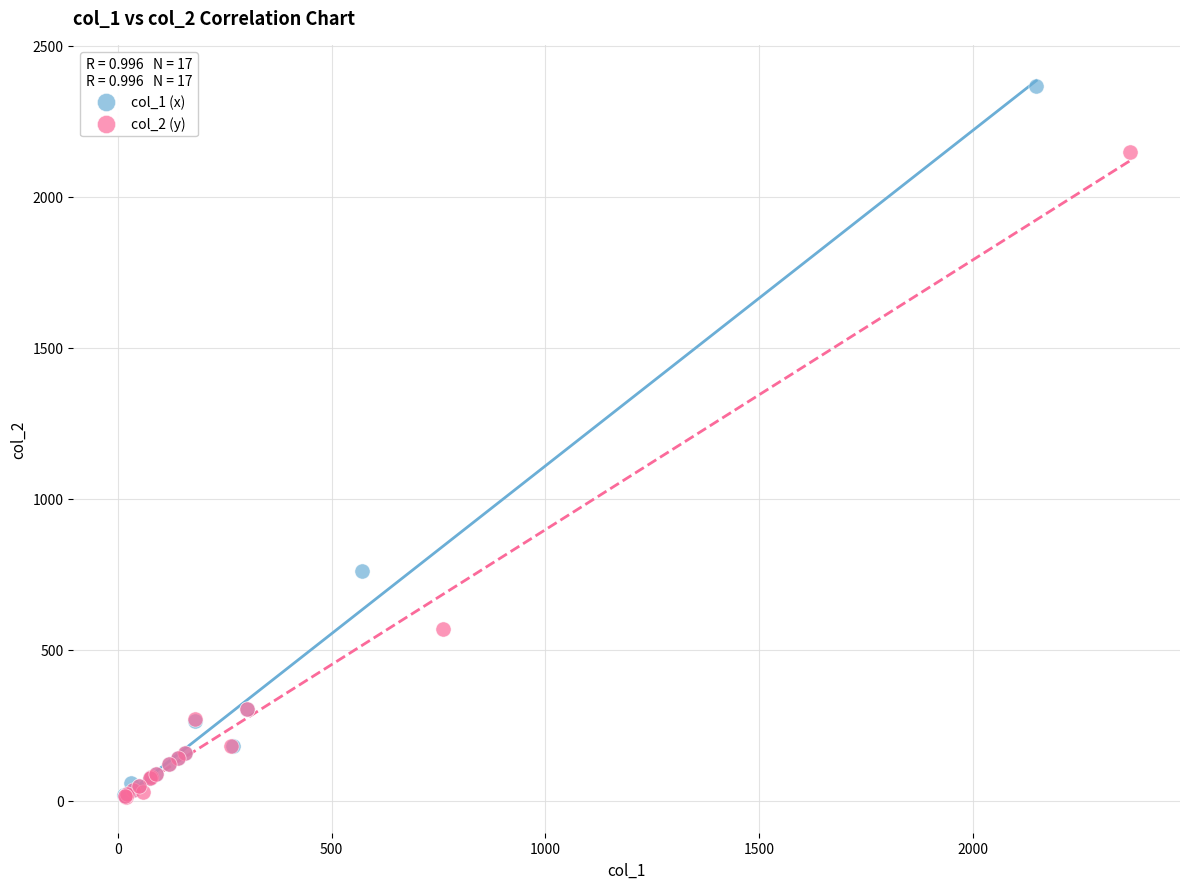

Which series has the largest Y range (max minus min)?

col_1 (x)